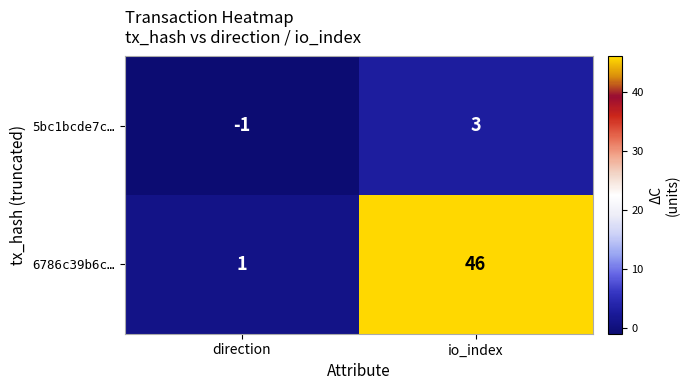

Is it true that 6786c39b6c… equals 1 at direction?

True